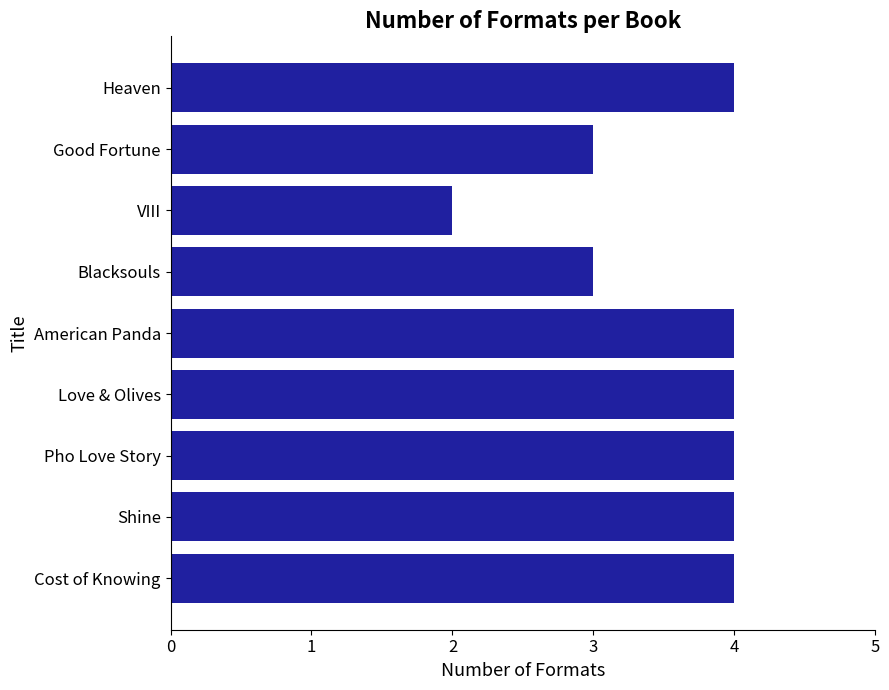

At which category does the chart reach its minimum across all series?

VIII